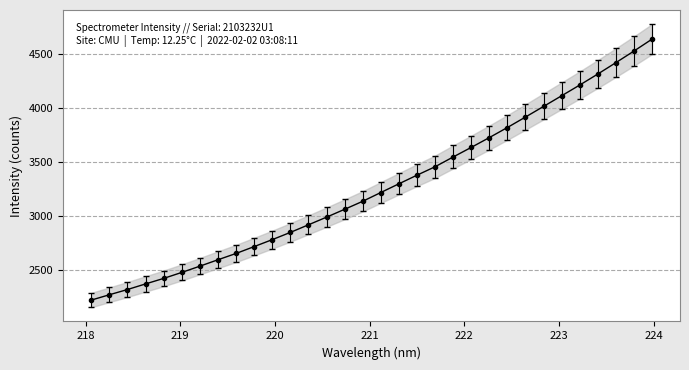

Where does the data first go above 3214?

221.1174